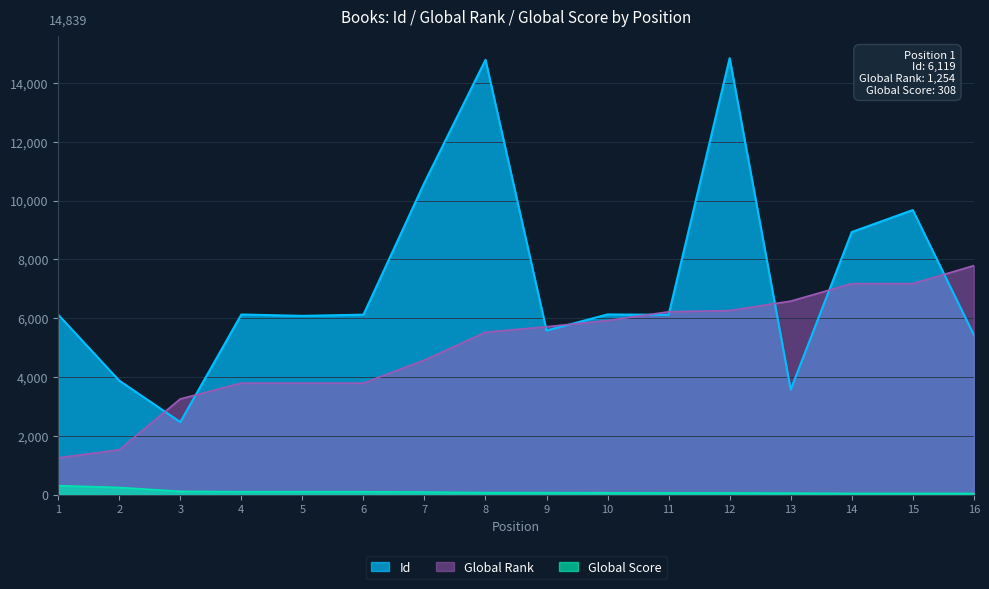

How many times do Global Rank and Id cross each other?

9